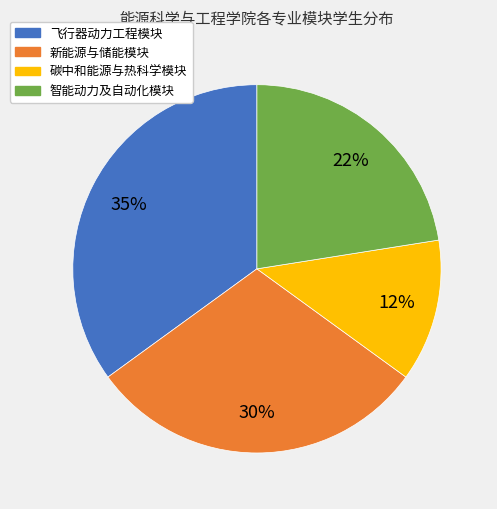

What is the smallest slice in the pie chart?

碳中和能源与热科学模块